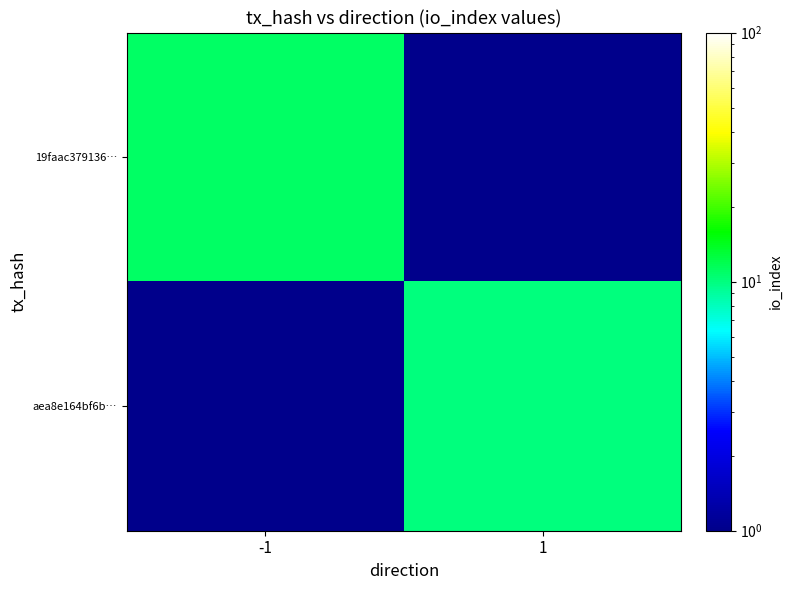

Count the number of data series in this chart.

2